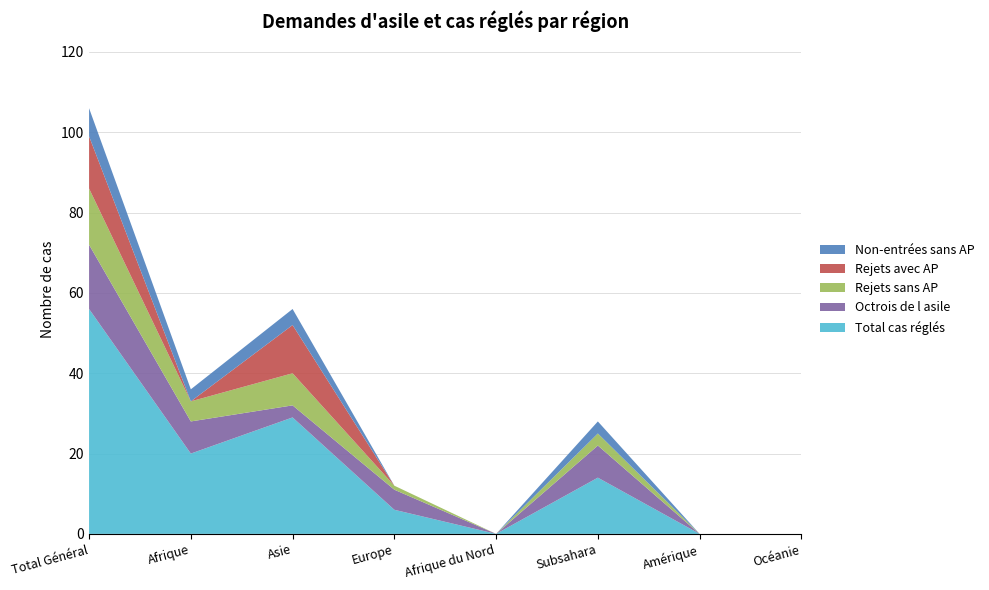

Reading left to right, extract all data points from this chart.

Total cas réglés: Total Général=56	Afrique=20	Asie=29	Europe=6	Afrique du Nord=0	Subsahara=14	Amérique=0	Océanie=0
Octrois de l asile: Total Général=16	Afrique=8	Asie=3	Europe=5	Afrique du Nord=0	Subsahara=8	Amérique=0	Océanie=0
Rejets sans AP: Total Général=14	Afrique=5	Asie=8	Europe=1	Afrique du Nord=0	Subsahara=3	Amérique=0	Océanie=0
Rejets avec AP: Total Général=13	Afrique=0	Asie=12	Europe=0	Afrique du Nord=0	Subsahara=0	Amérique=0	Océanie=0
Non-entrées sans AP: Total Général=7	Afrique=3	Asie=4	Europe=0	Afrique du Nord=0	Subsahara=3	Amérique=0	Océanie=0